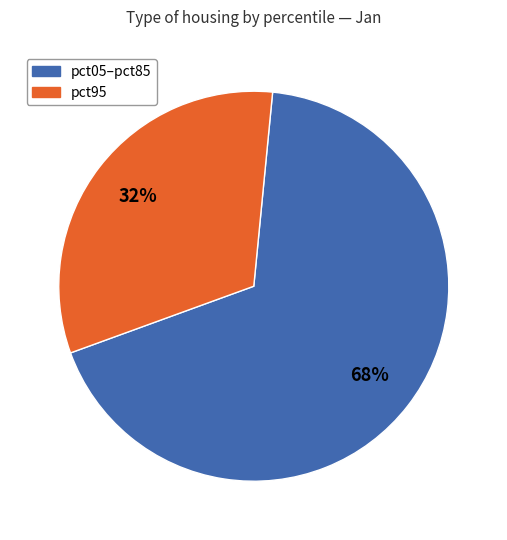

Does any single category account for the majority?

Yes